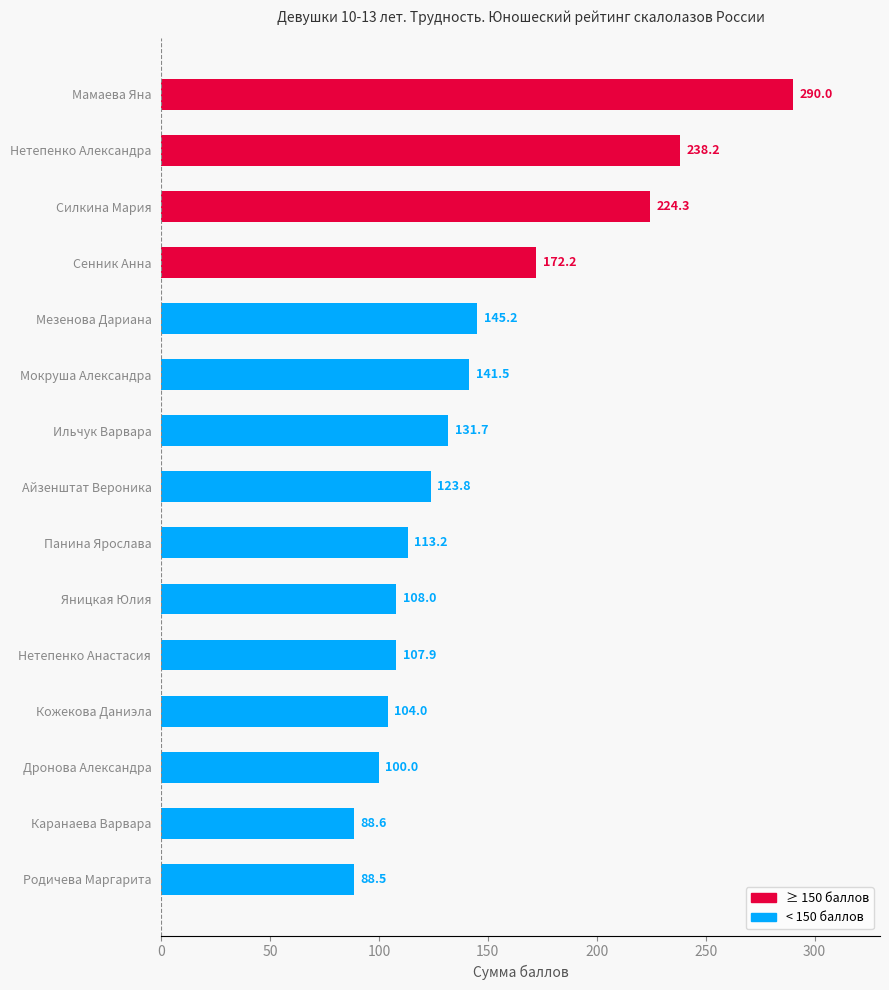

Are the bars horizontal?

Yes